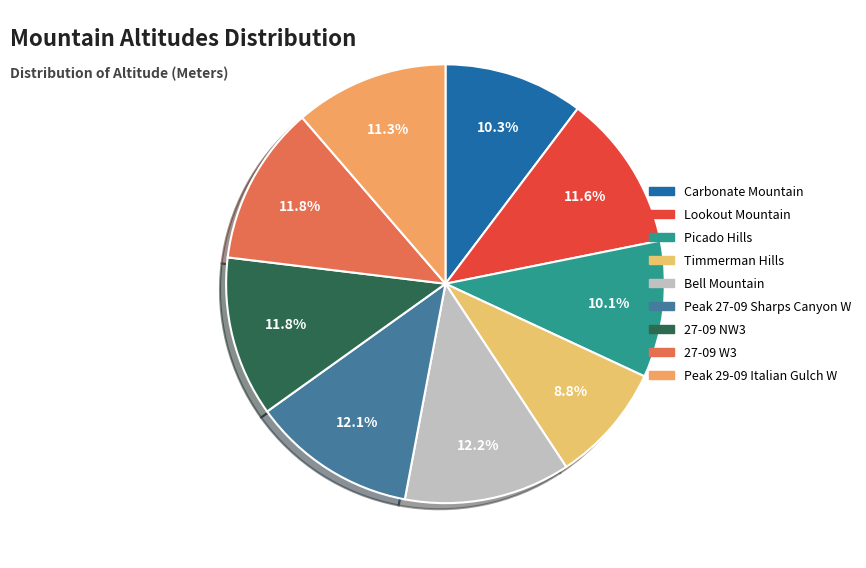

Is Lookout Mountain the majority of the pie?

No